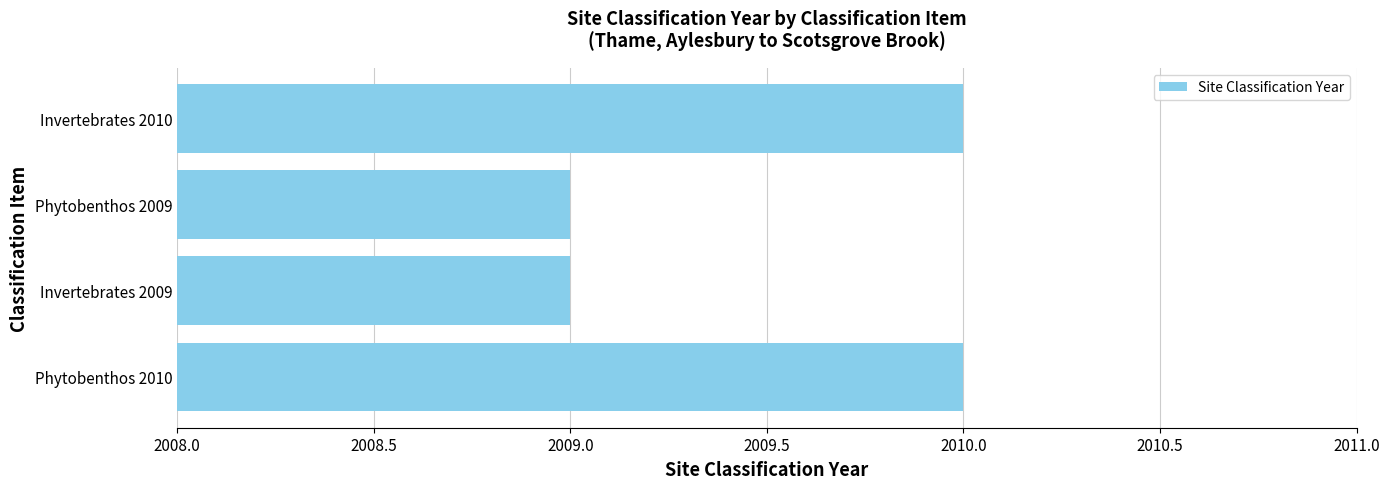

What is the minimum value shown in the chart?

2009